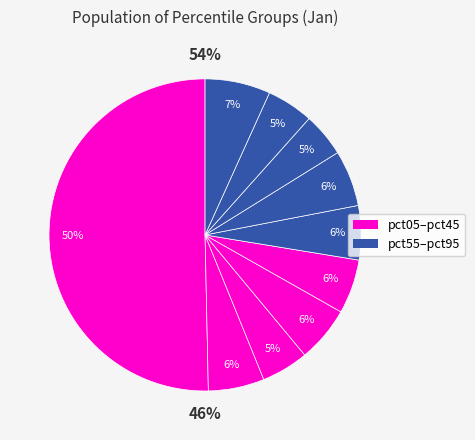

To the nearest percent, what portion does pct15 represent?

6%